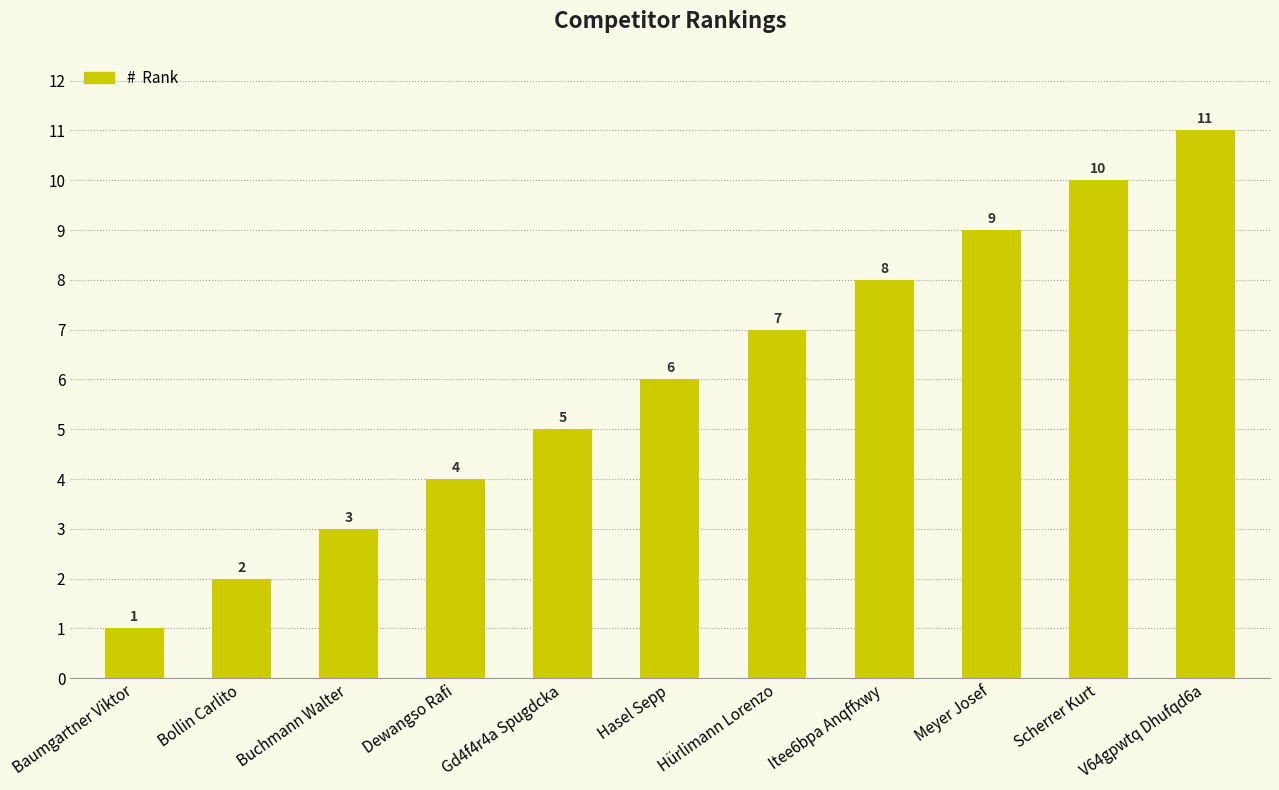

Reading left to right, what are all the values shown in this chart?

1	2	3	4	5	6	7	8	9	10	11